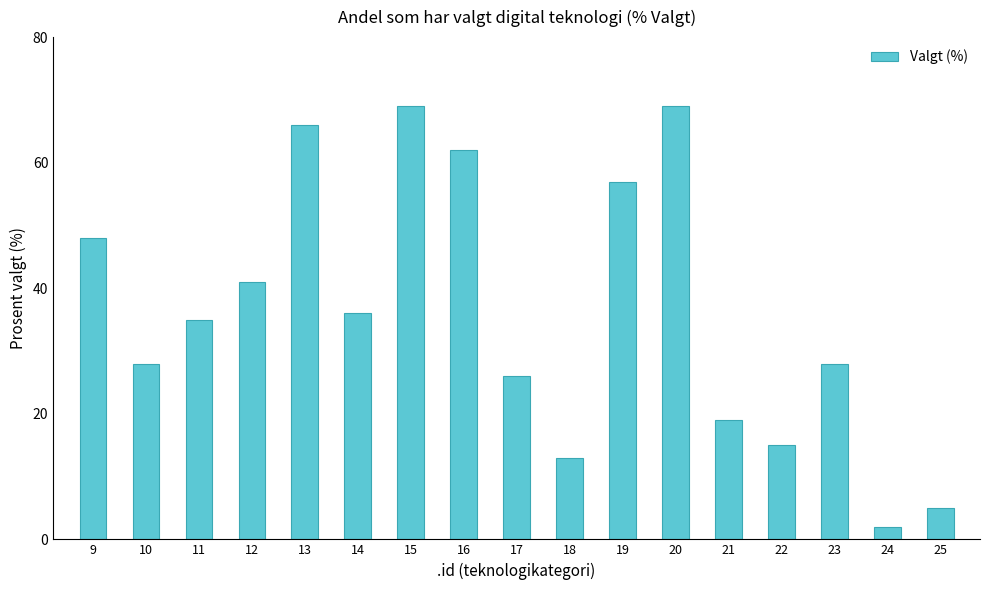

Reading right to left, what are all the values shown in this chart?

25=5	24=2	23=28	22=15	21=19	20=69	19=57	18=13	17=26	16=62	15=69	14=36	13=66	12=41	11=35	10=28	9=48